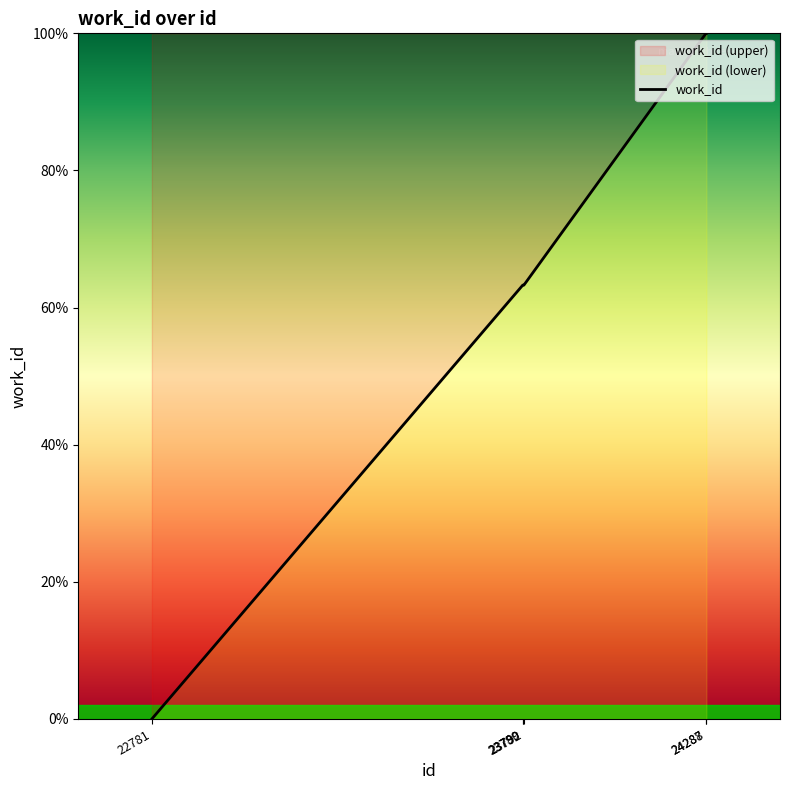

The value at 22781 is 0.0. True or false?

True